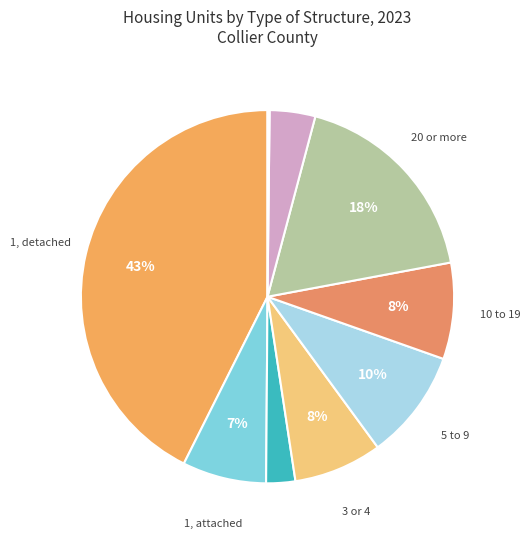

Which slice is the largest?

1, detached